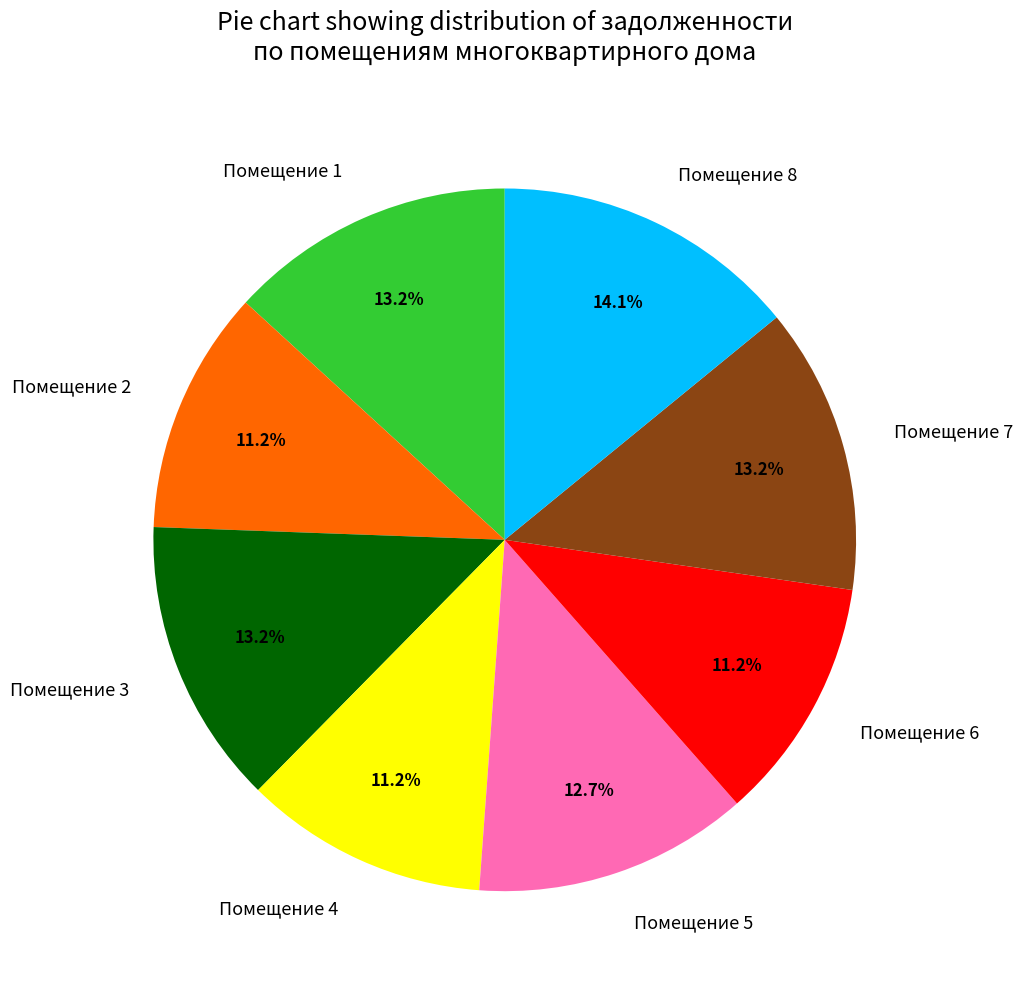

Between Помещение 7 and Помещение 2, which is larger?

Помещение 7